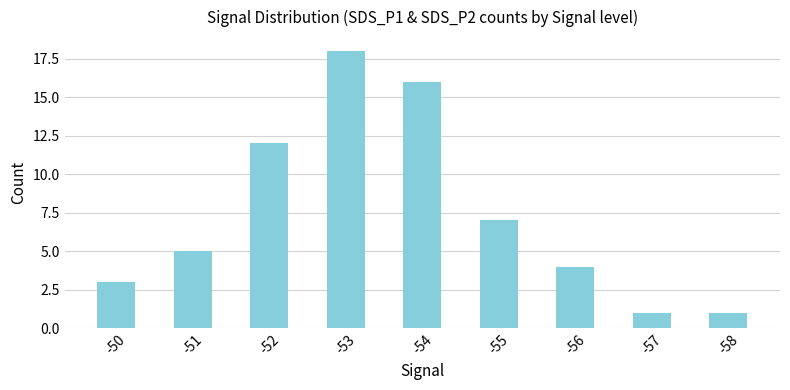

The value at -55 is 7. True or false?

True